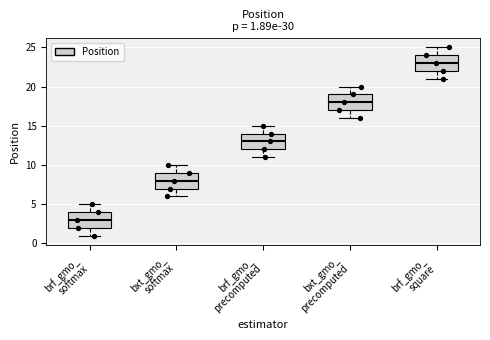

Which box's median line is the highest?

brf_gmo_ square